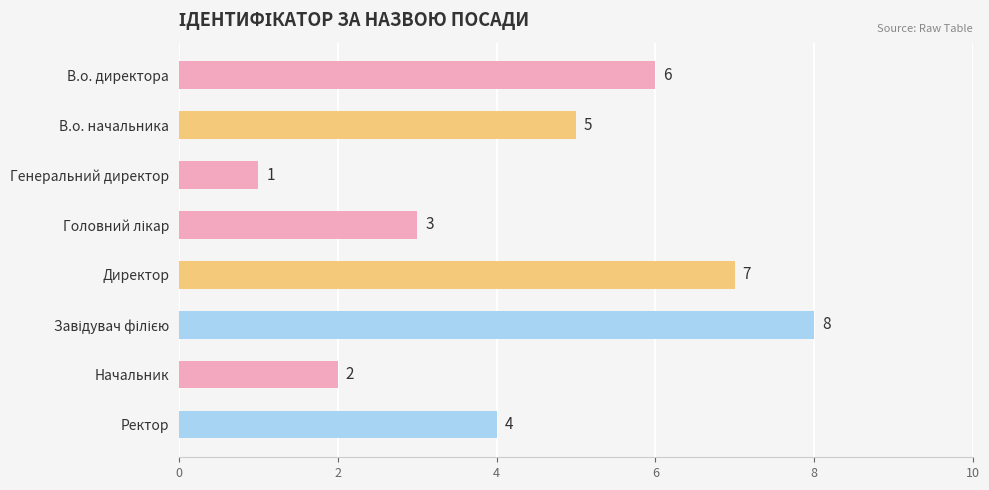

What is the sum of all values?

36